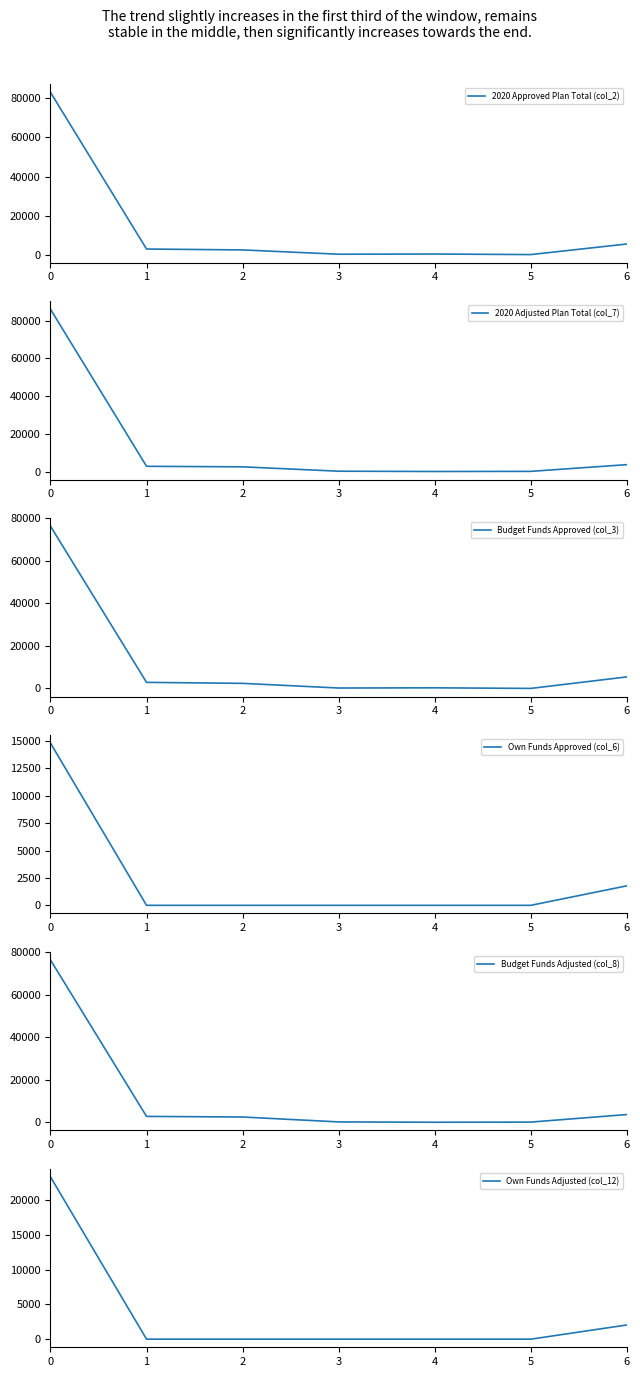

What is the sum of all Budget Funds Approved (col_3) values?

87446.5